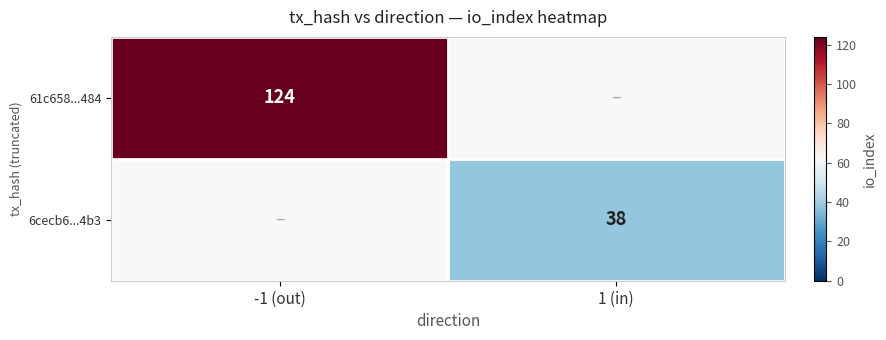

Is it true that 61c658...484 equals 124 at -1 (out)?

True